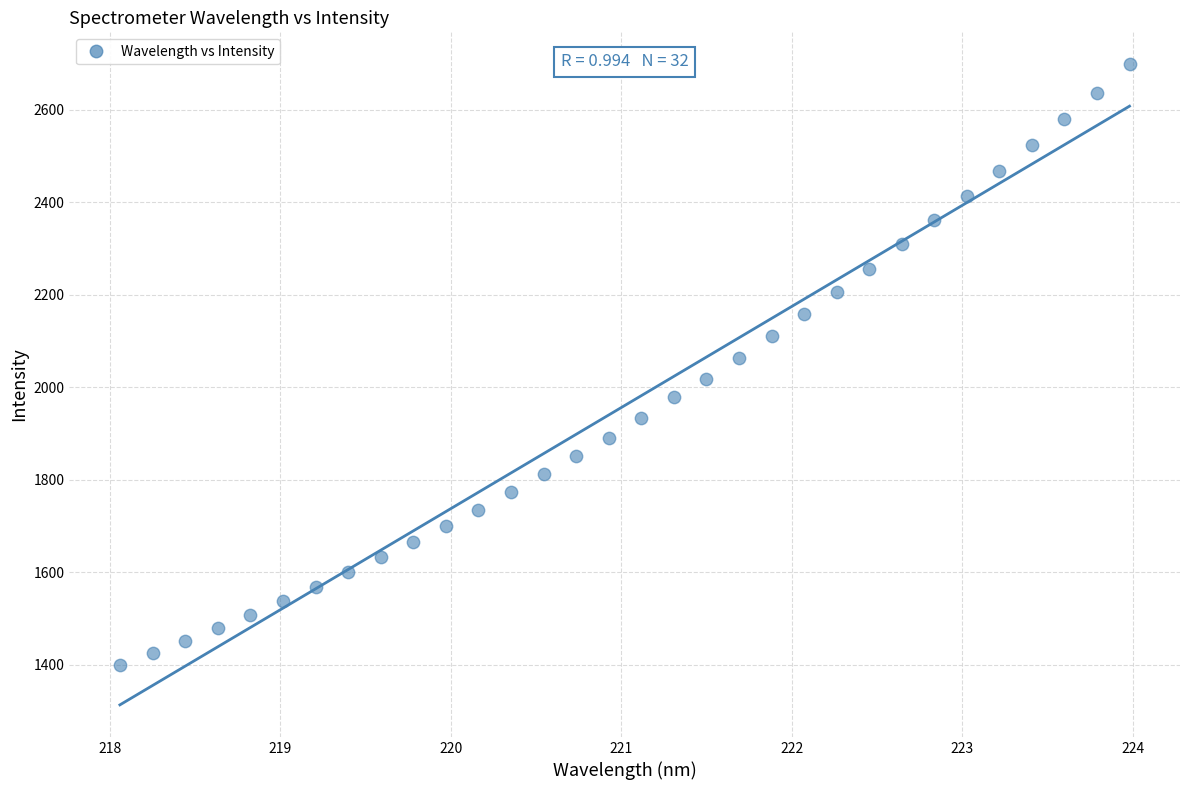

What is the range of X values (max minus min)?

5.9